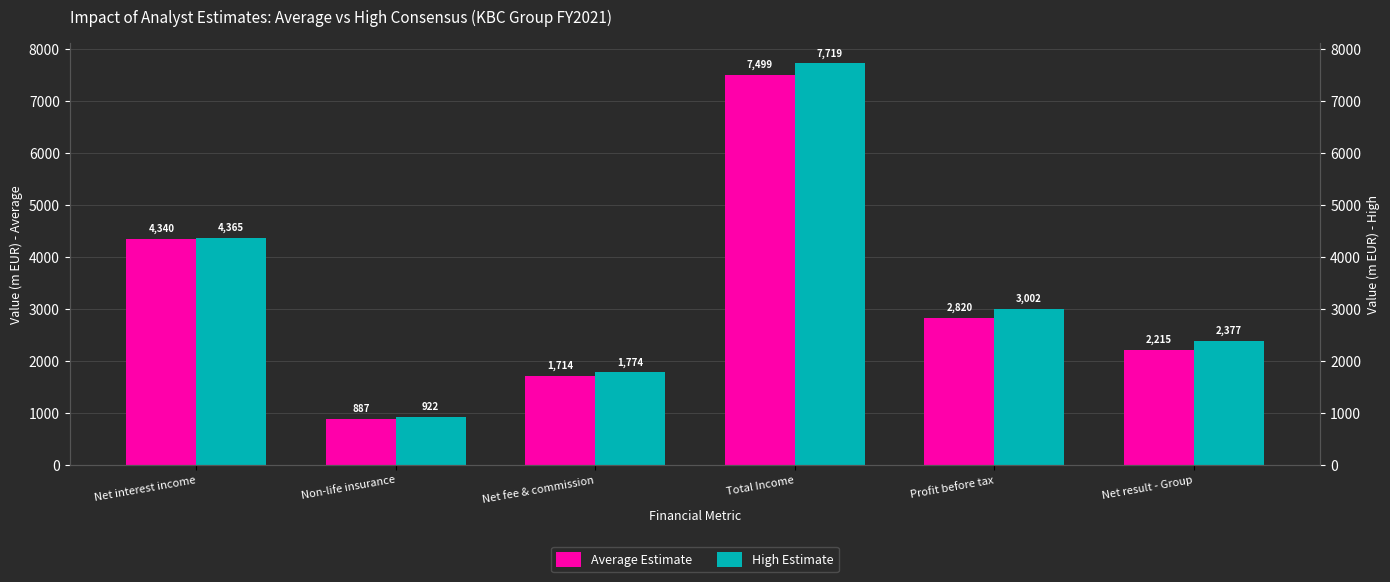

What is the label of the 3rd bar from the right?

Total Income